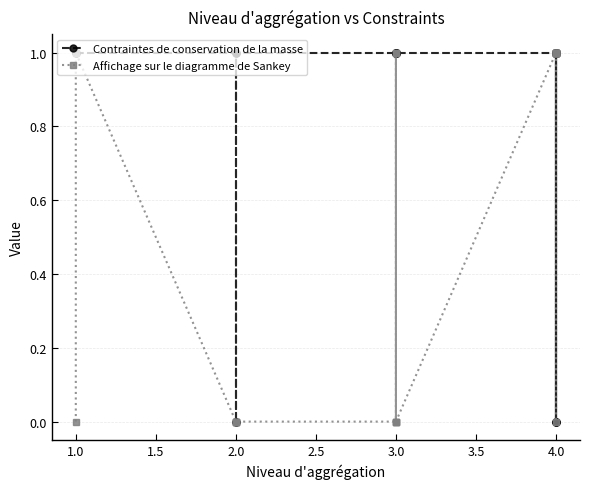

Count the number of data series in this chart.

2